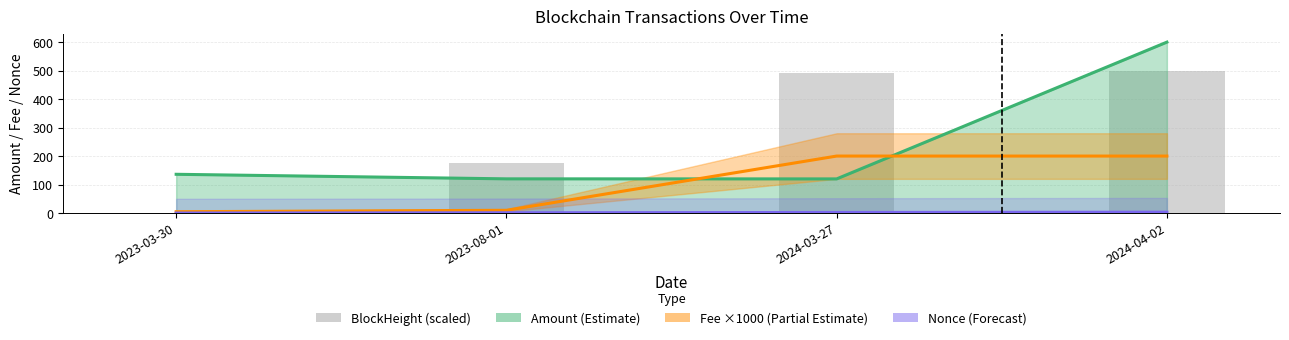

Reading right to left, list all the values displayed in this chart.

Amount: 599.8	119.8	120.0	136.0
Fee ×1000: 200.0	200.0	9.6	4.6
Nonce: 3.0	2.0	1.0	0.0
BlockHeight (scaled): 500.0	492.0	174.5	0.0